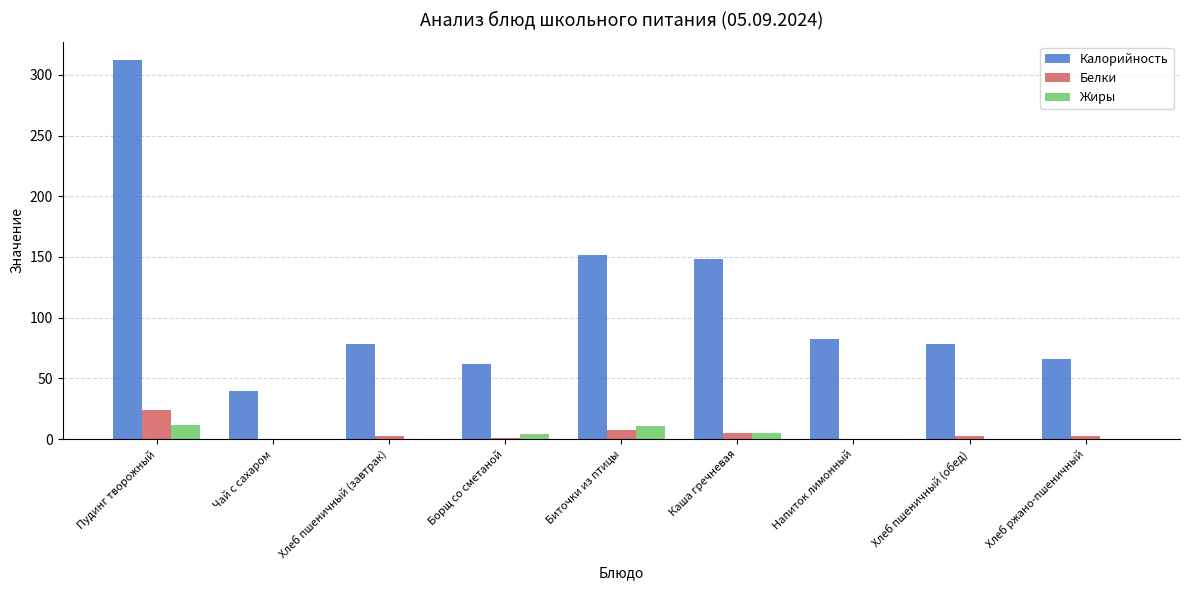

The value of Жиры at Пудинг творожный is 11.5. True or false?

True